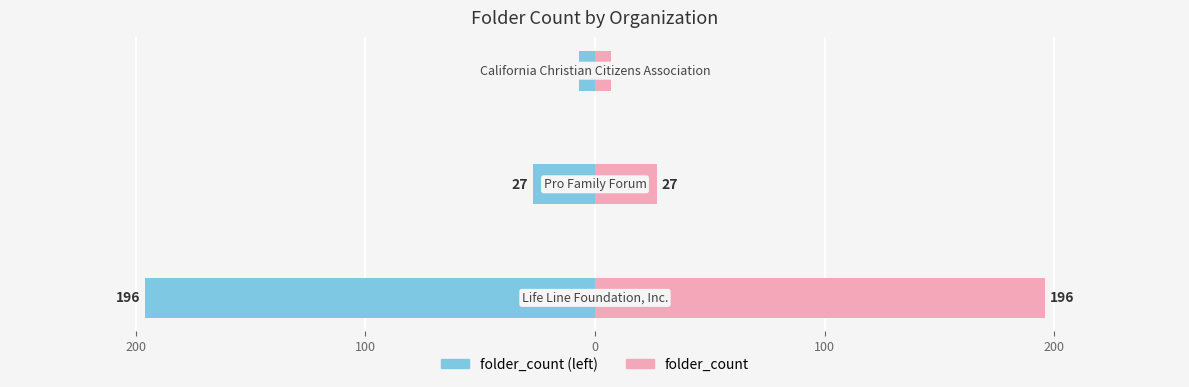

How many data points in folder_count are less than 27?

1